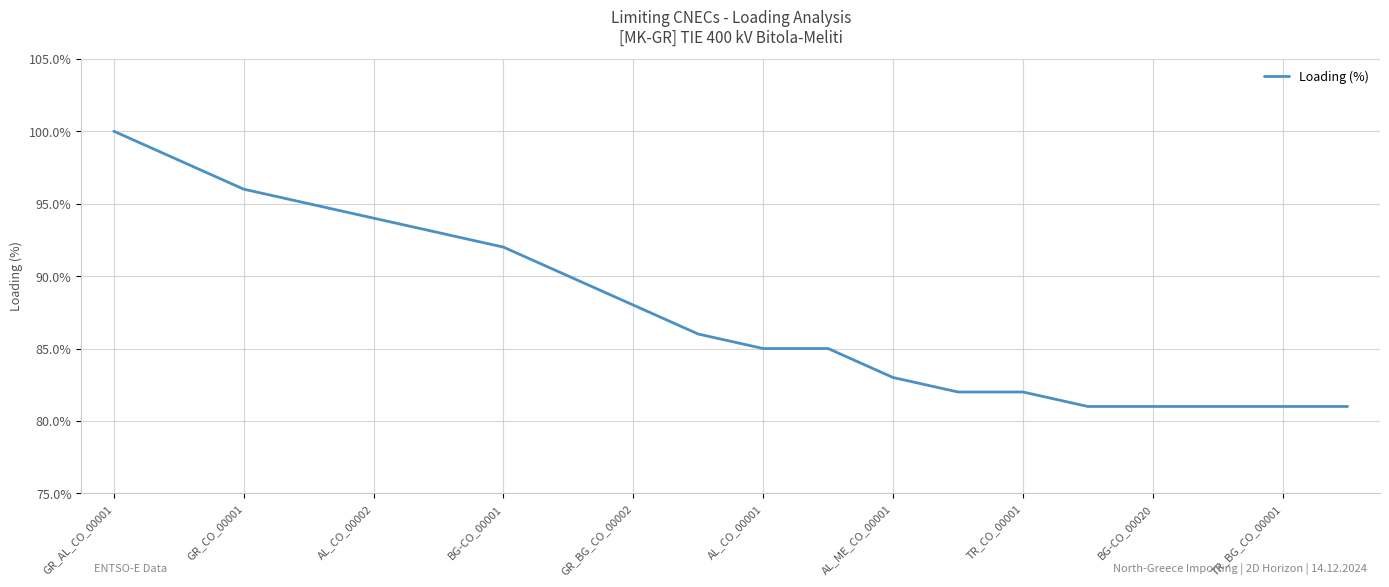

Reading left to right, what are all the values shown in this chart?

100	98	96	95	94	93	92	90	88	86	85	85	83	82	82	81	81	81	81	81